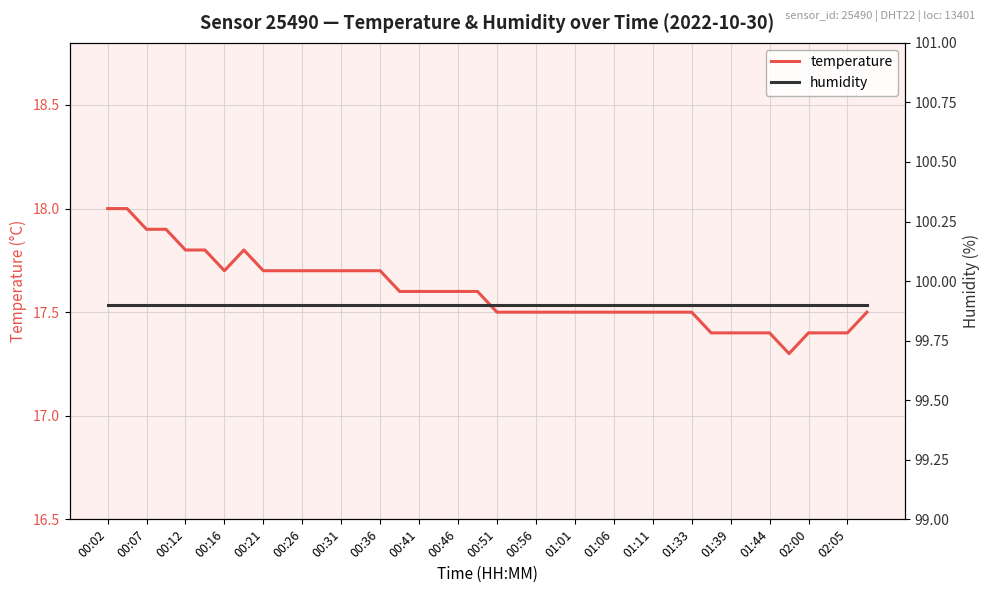

Is it true that temperature equals 3.6 at 01:44?

False